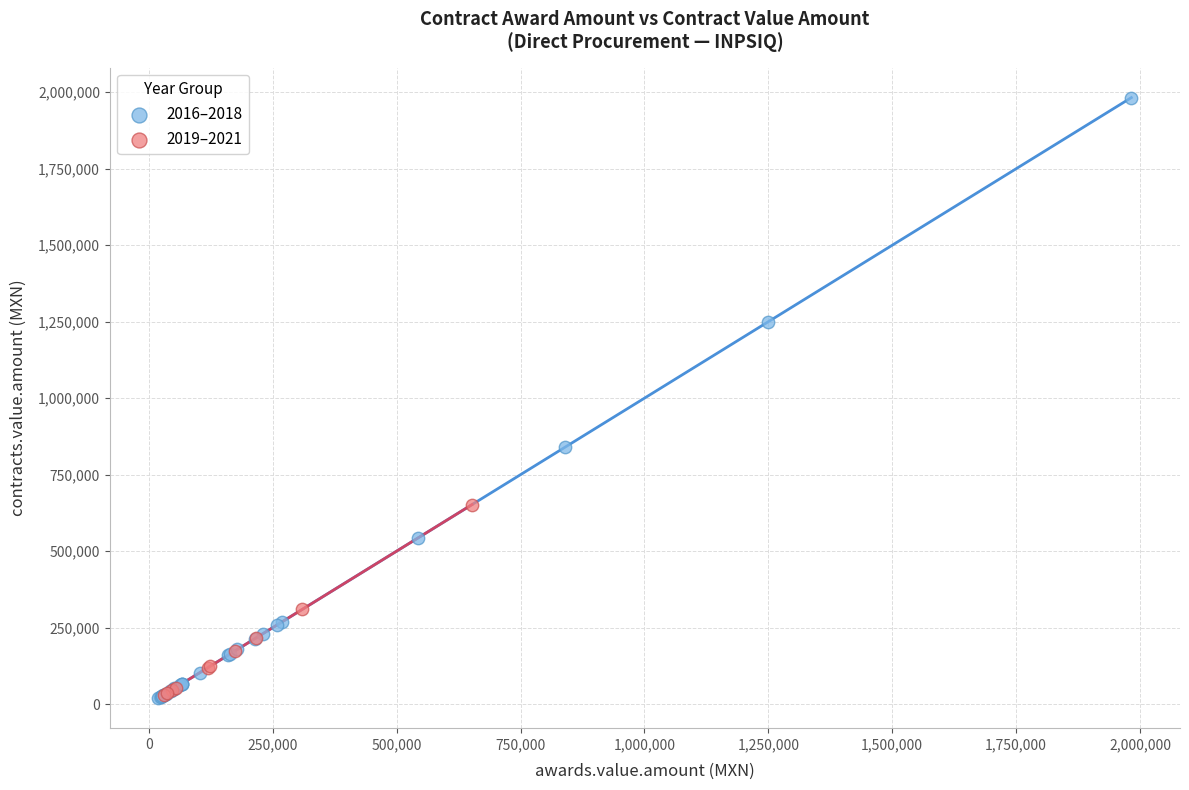

Which series has the largest Y range (max minus min)?

2016–2018